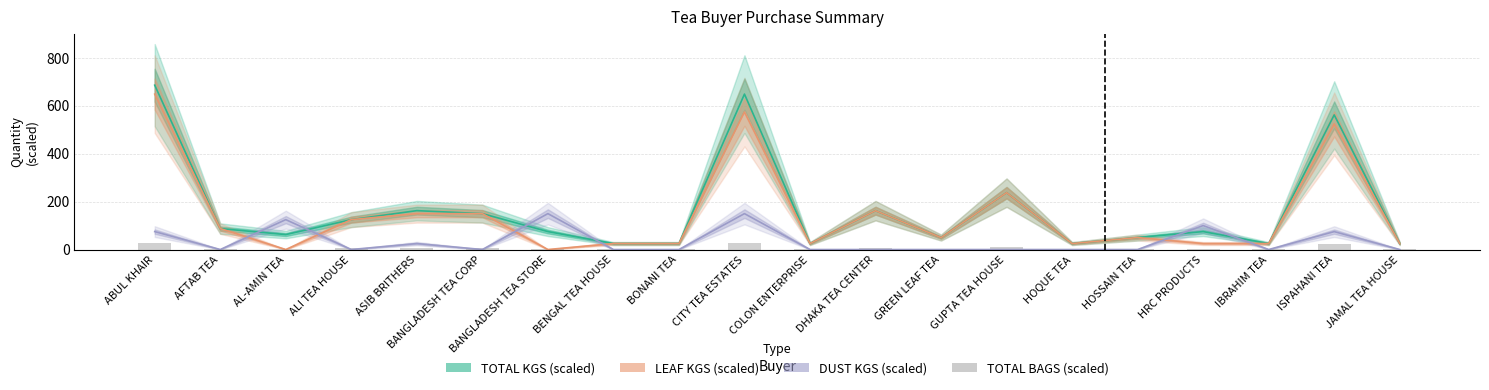

Which category has the lowest value in the DUST KGS (scaled) series?

AFTAB TEA